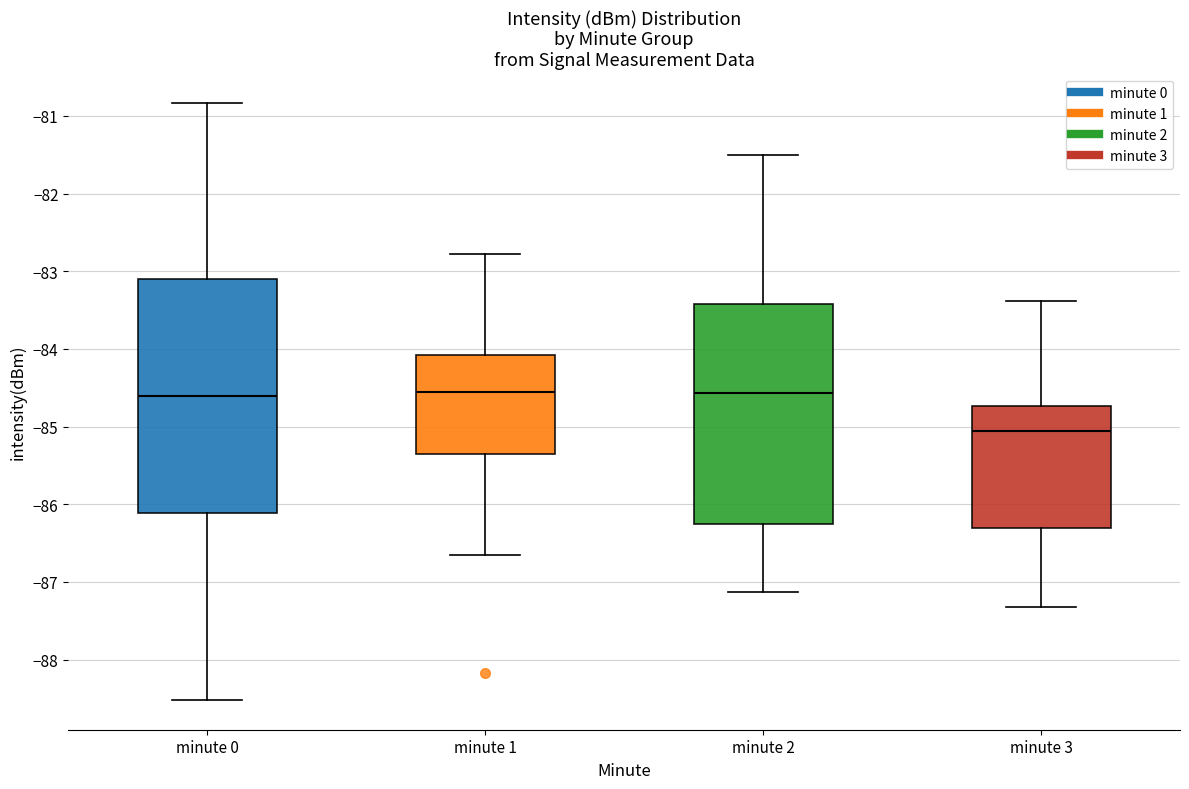

Where does the lower whisker of the box for minute 3 end on the y-axis? The values are not printed on the chart, so give them approximately, as read against the axis.

-87.3